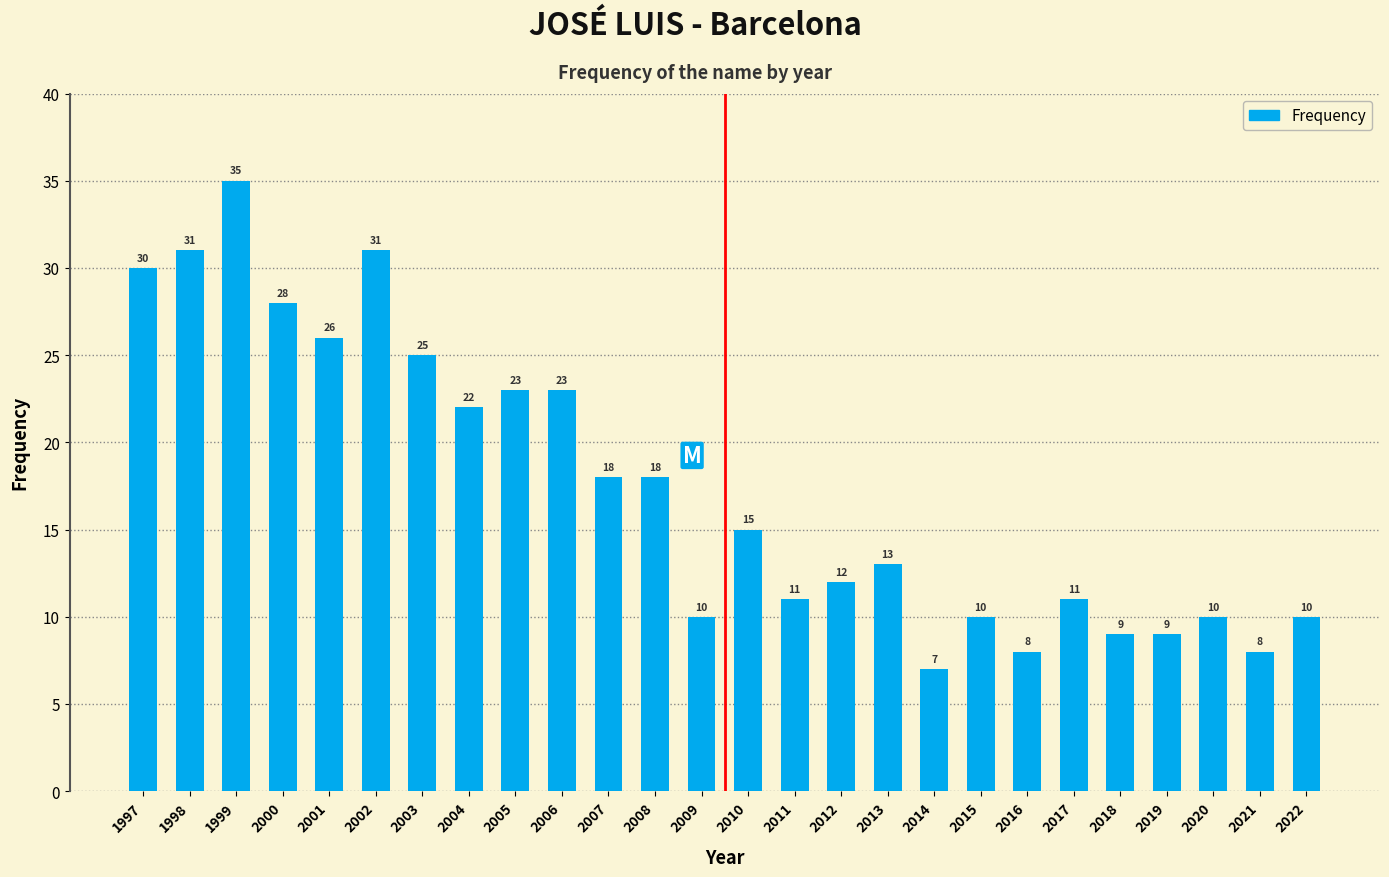

Reading left to right, what are all the values shown in this chart?

30	31	35	28	26	31	25	22	23	23	18	18	10	15	11	12	13	7	10	8	11	9	9	10	8	10